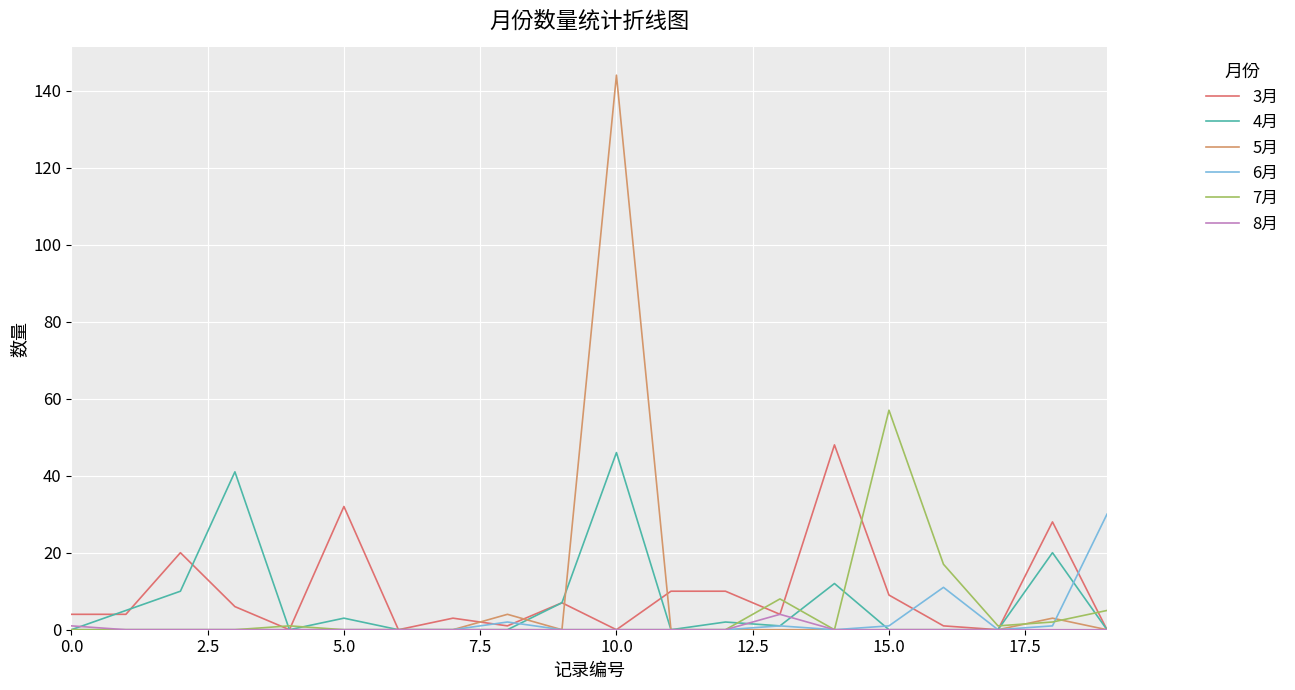

Which series has the largest range (max minus min)?

5月